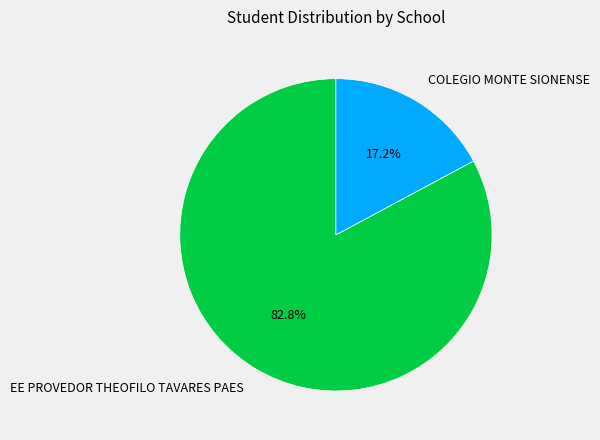

True or false: EE PROVEDOR THEOFILO TAVARES PAES accounts for 91% of the total.

False